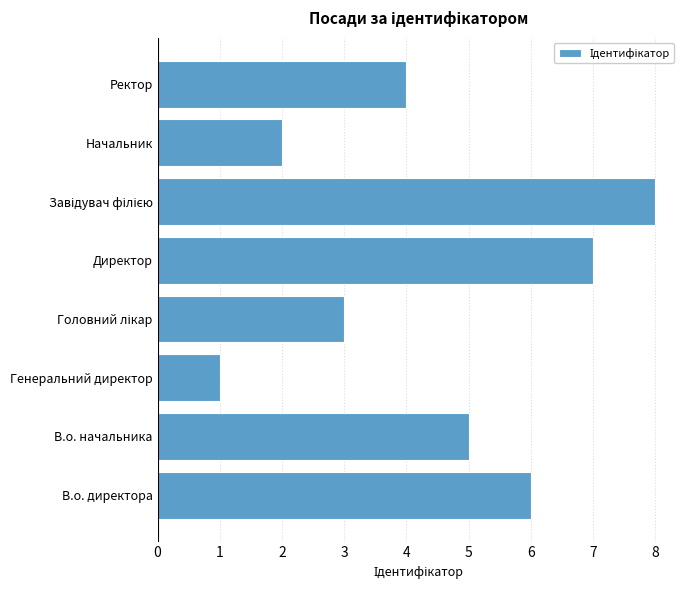

The chart shows a value of 2 at Генеральний директор. True or false?

False